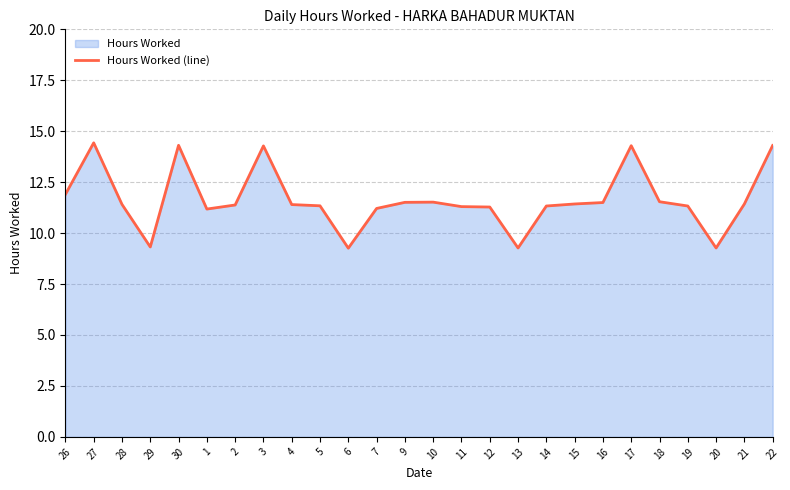

What is the value of the 24th point from the left?

9.3